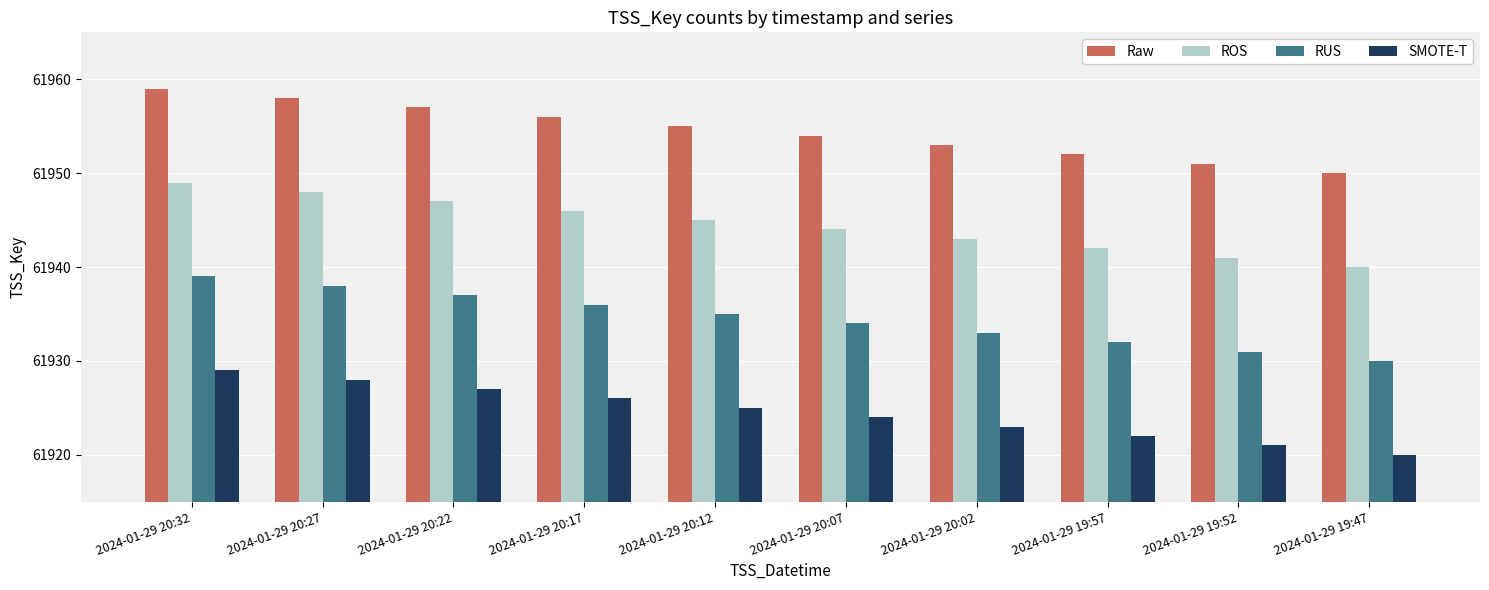

True or false: ROS has a value of 98545 at 2024-01-29 20:27.

False